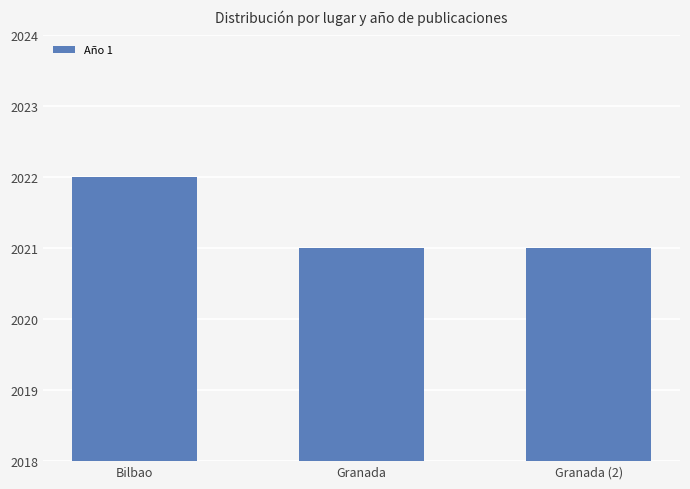

What is the sum of the values at Granada (2) and Granada?

4042